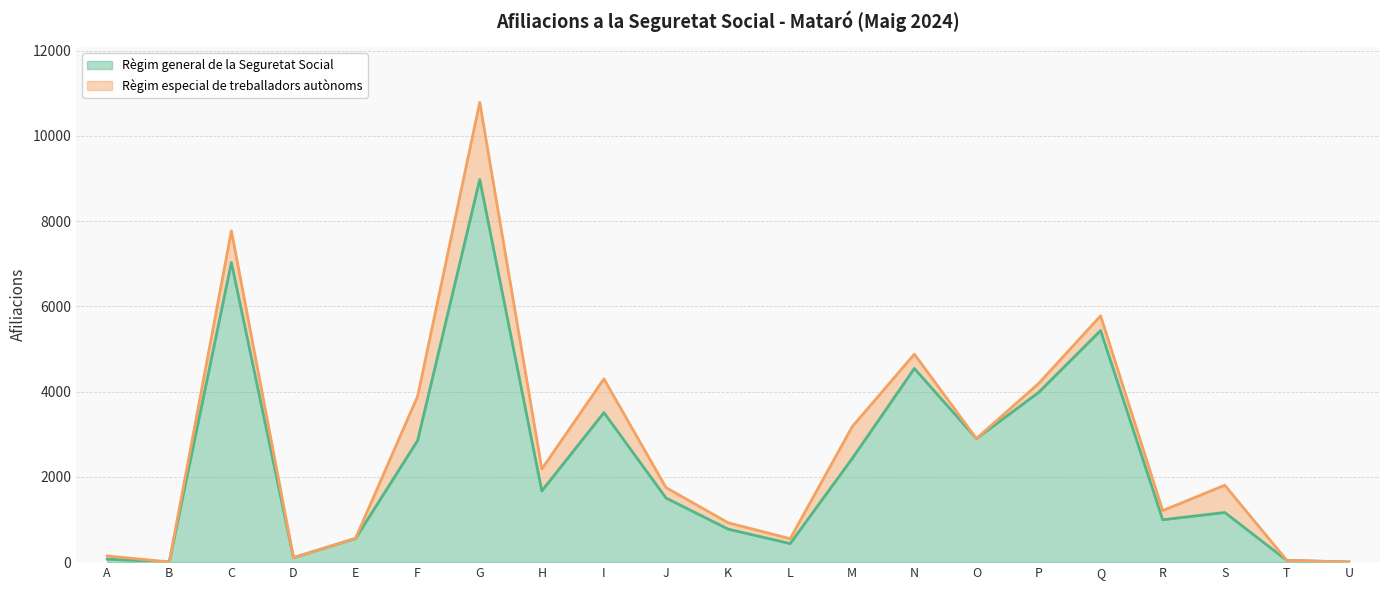

Does the chart display data point markers on the line(s)?

No